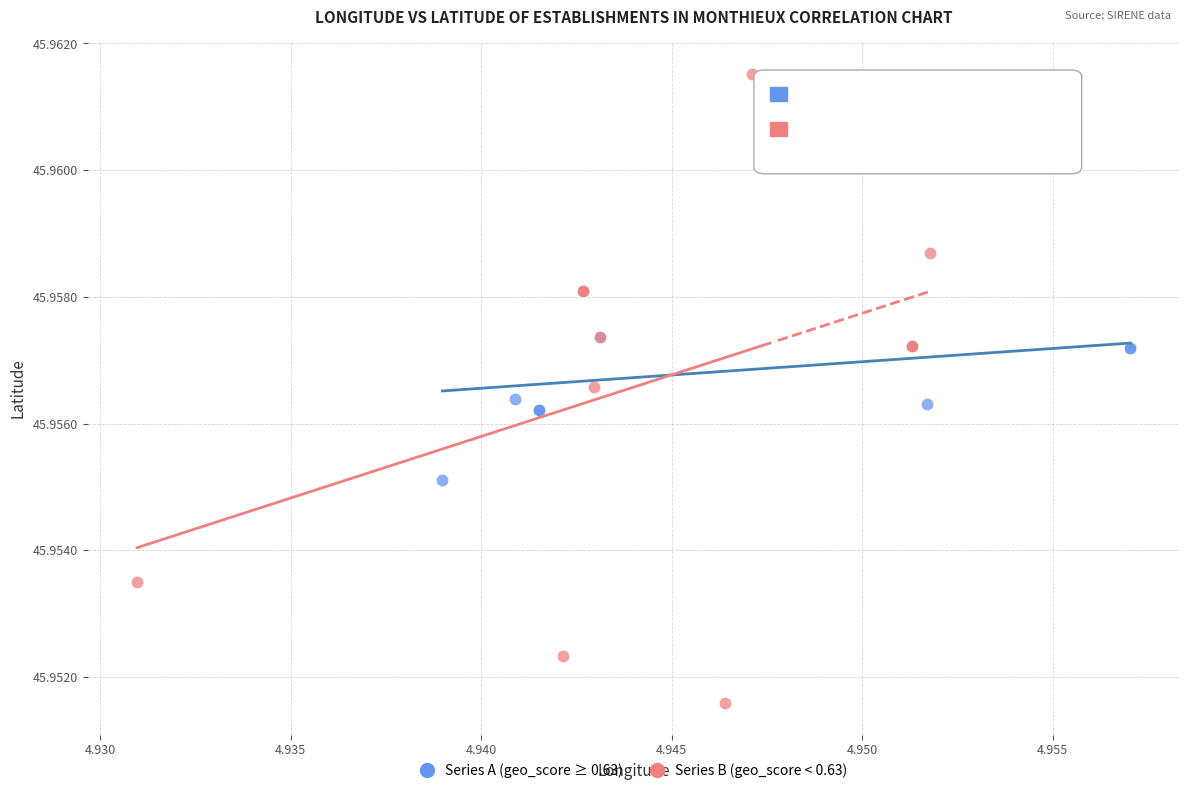

Which series has the widest spread of Y values?

Series B (geo_score < 0.63)